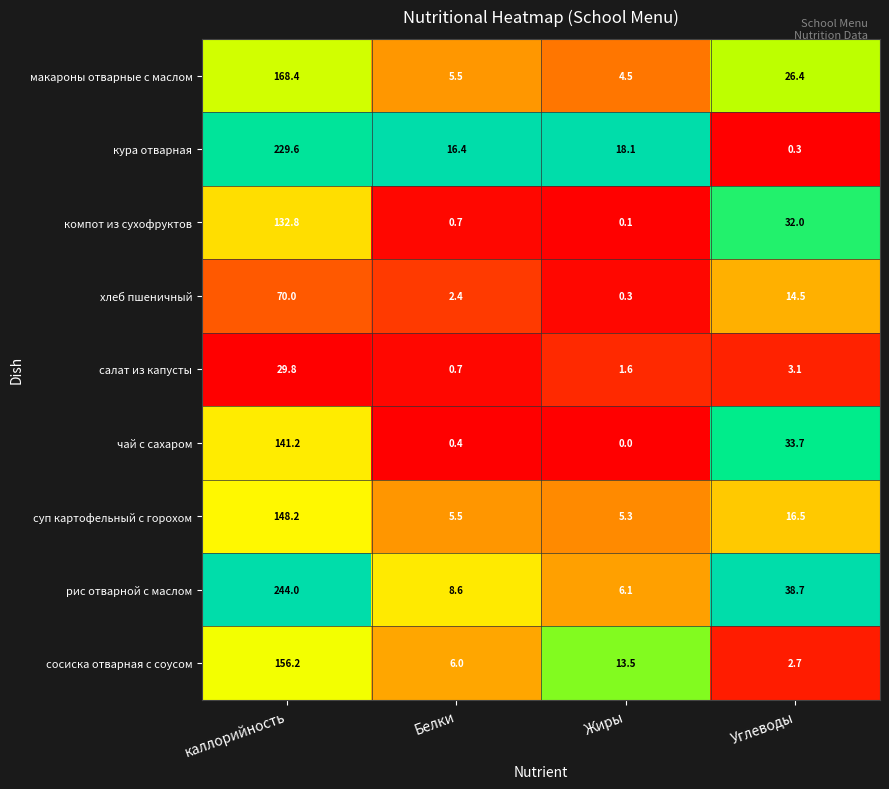

Is it true that компот из сухофруктов equals 49.2 at Углеводы?

False